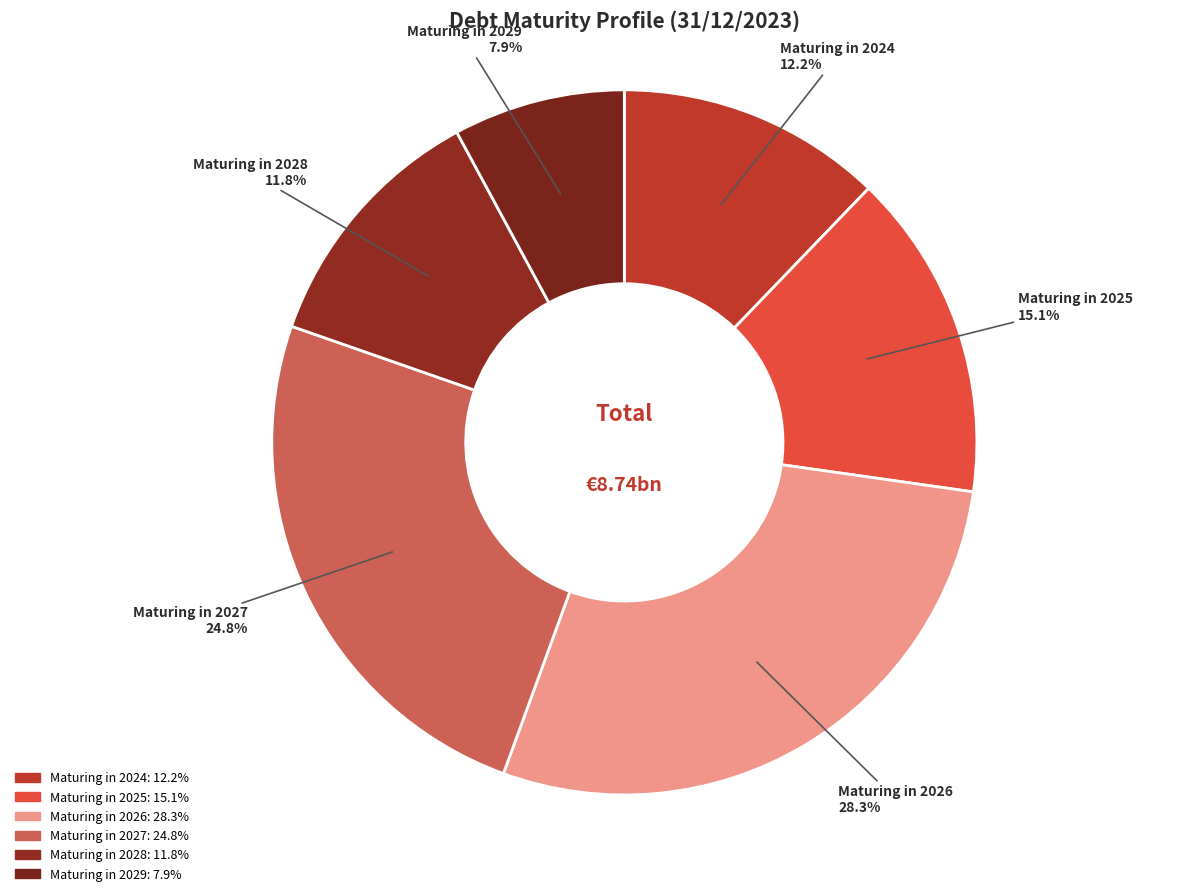

Rank the categories by value from lowest to highest.

Maturing in 2029, Maturing in 2028, Maturing in 2024, Maturing in 2025, Maturing in 2027, Maturing in 2026